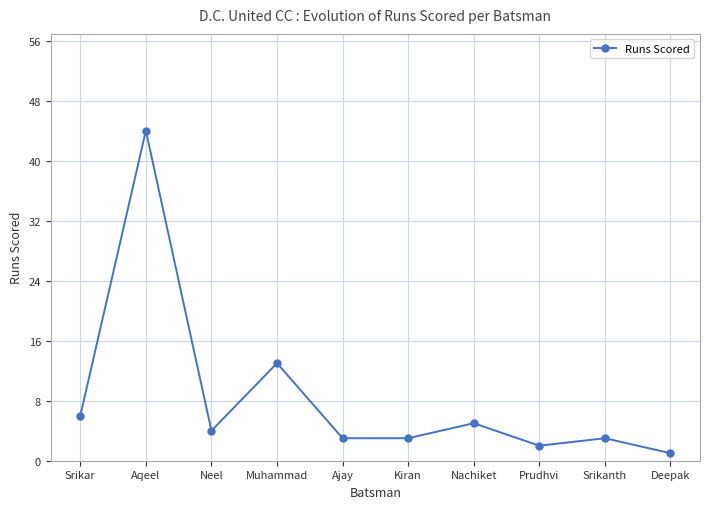

The value at Kiran is 1. True or false?

False